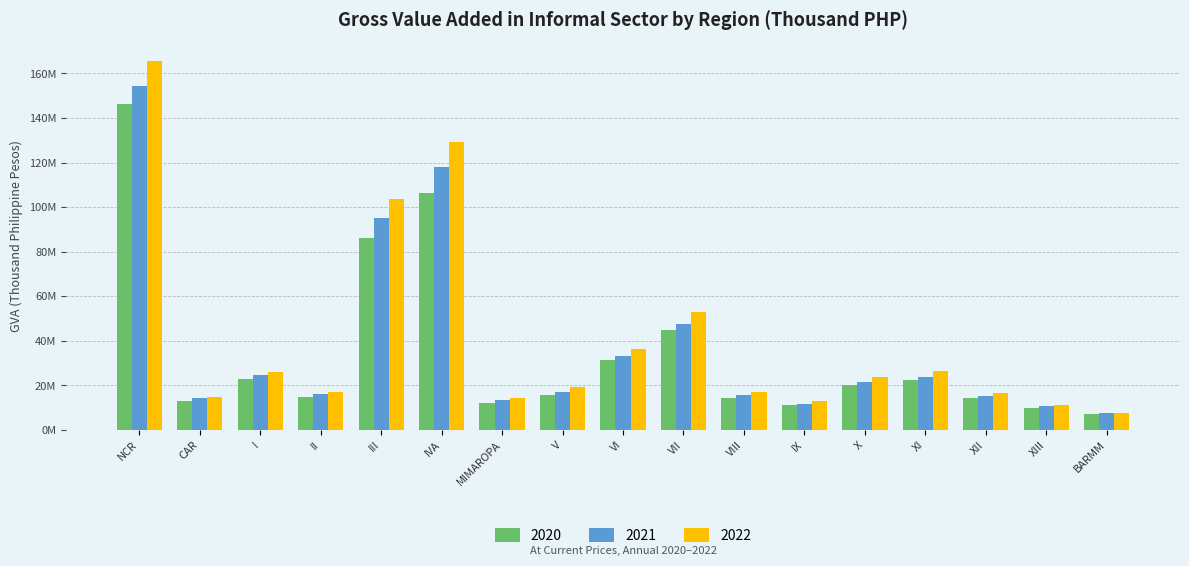

What is the value of the 2022 bar at the 10th from the left?

52855120.8